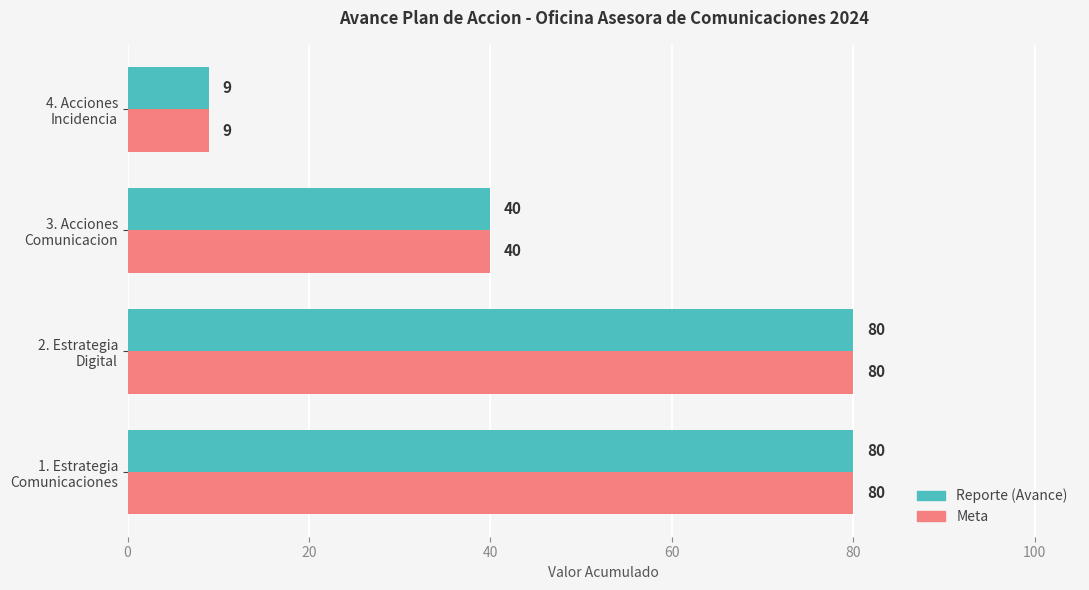

What is the average value of the Meta series?

52